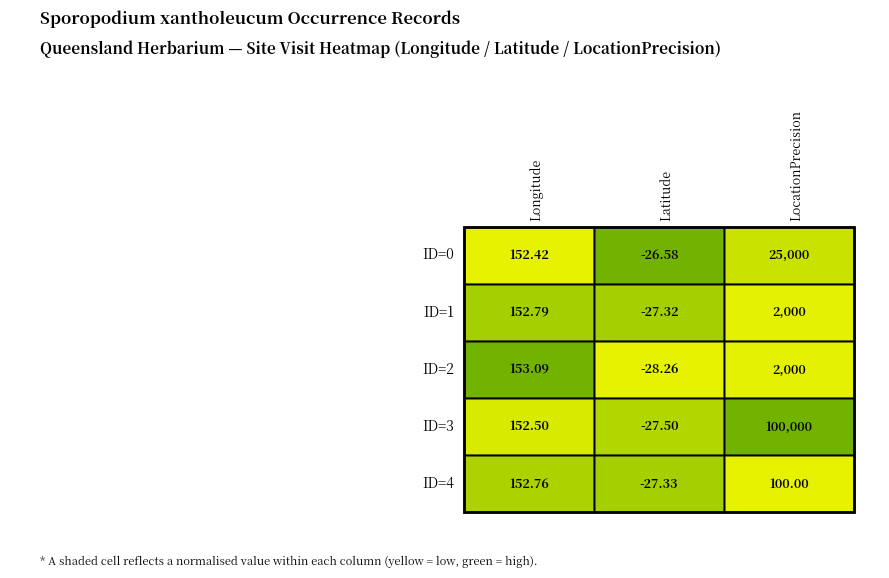

Reading right to left, list all the values displayed in this chart.

0: 2=25000.0	1=-26.6	0=152.4
1: 2=2000.0	1=-27.3	0=152.8
2: 2=2000.0	1=-28.3	0=153.1
3: 2=100000.0	1=-27.5	0=152.5
4: 2=100.0	1=-27.3	0=152.8